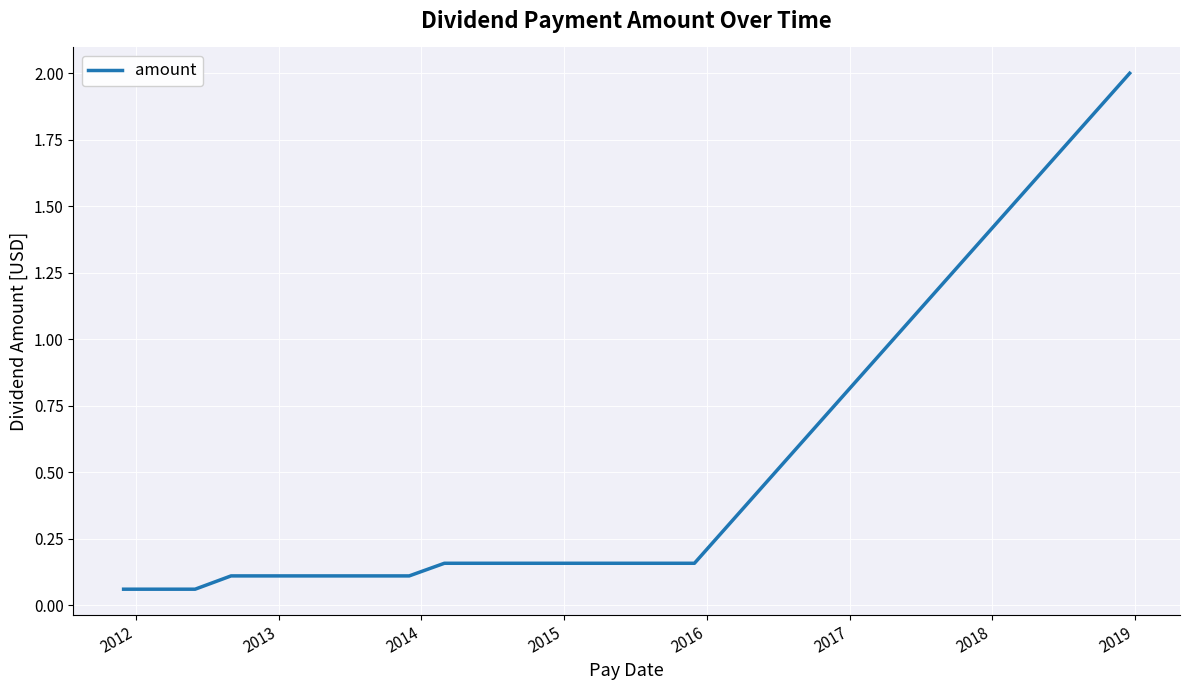

What is the greatest value displayed?

2.0